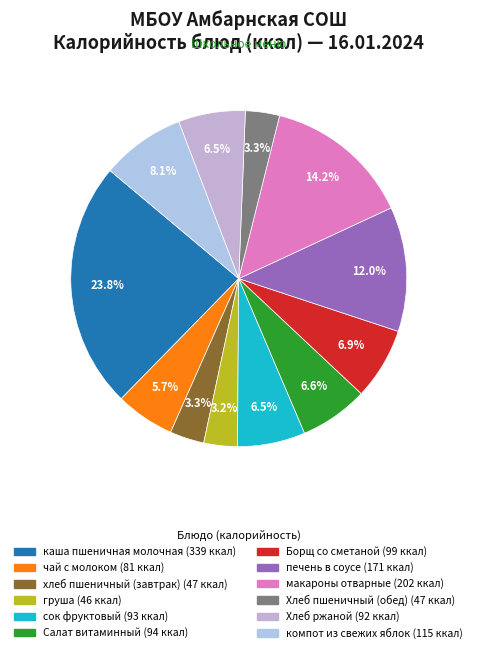

Rank the categories by value from highest to lowest.

каша пшеничная молочная, макароны отварные, печень в соусе, компот из свежих яблок, Борщ со сметаной, Салат витаминный, сок фруктовый, Хлеб ржаной, чай с молоком, хлеб пшеничный (завтрак), Хлеб пшеничный (обед), груша